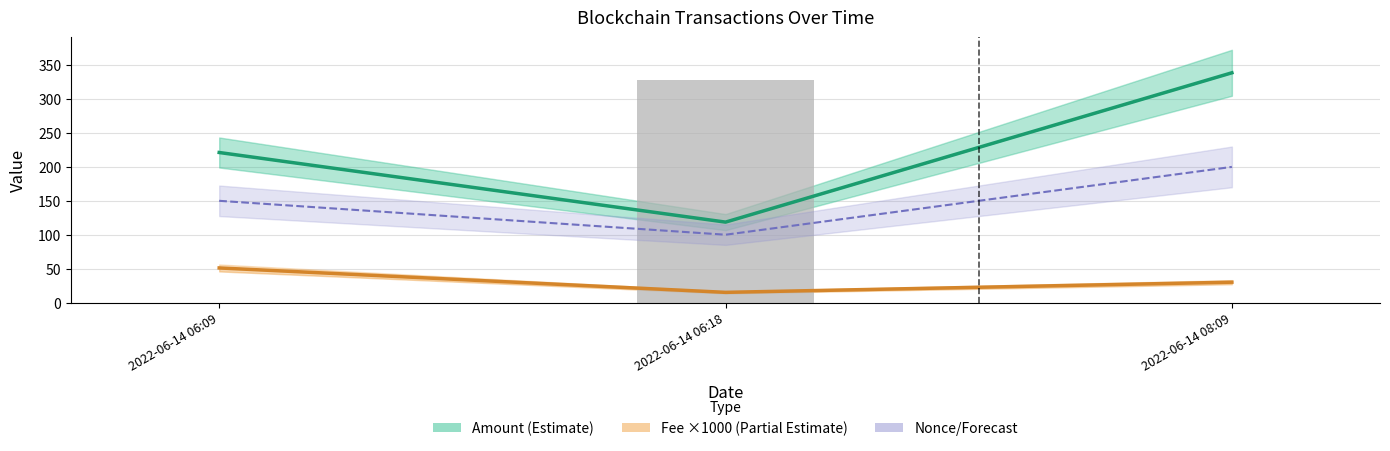

Which series has the largest total across all categories?

Amount (Estimate)